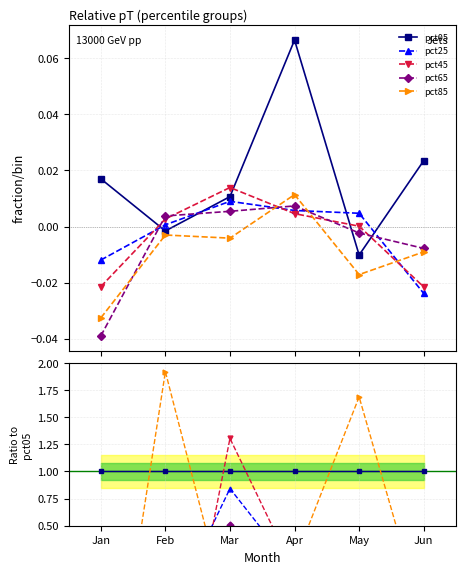

Reading left to right, transcribe all the data shown in this chart.

pct05: Jan=1.0	Feb=1.0	Mar=1.0	Apr=1.0	May=1.0	Jun=1.0
pct25: Jan=-0.7	Feb=-0.4	Mar=0.8	Apr=0.1	May=-0.5	Jun=-1.0
pct45: Jan=-1.3	Feb=-1.7	Mar=1.3	Apr=0.1	May=-0.0	Jun=-0.9
pct65: Jan=-2.3	Feb=-2.4	Mar=0.5	Apr=0.1	May=0.2	Jun=-0.3
pct85: Jan=-1.9	Feb=1.9	Mar=-0.4	Apr=0.2	May=1.7	Jun=-0.4